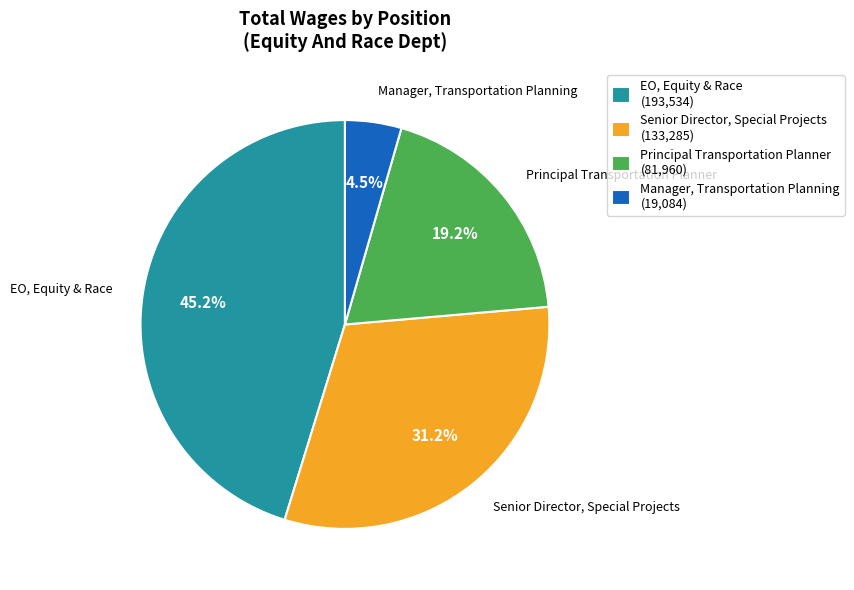

To the nearest percent, what is the difference between the Senior Director, Special Projects and Manager, Transportation Planning slice percentages?

27%